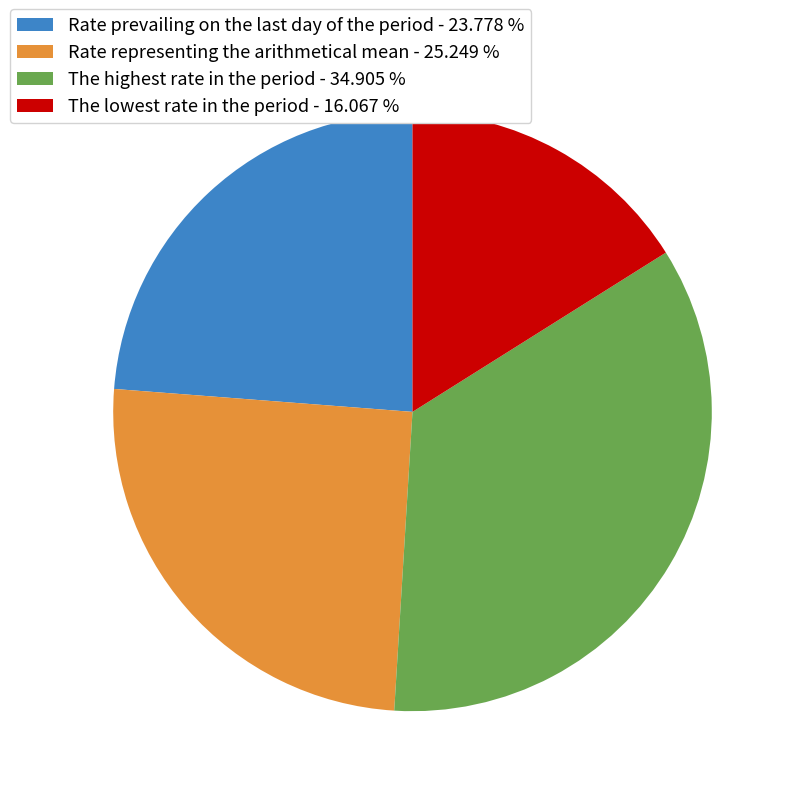

Between The lowest rate in the period - 16.067 % and The highest rate in the period - 34.905 %, which is larger?

The highest rate in the period - 34.905 %